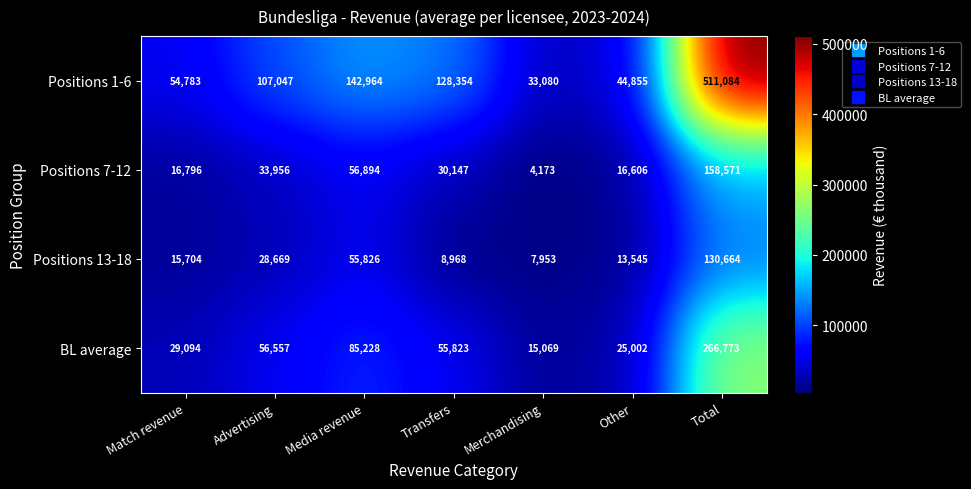

Which series has the largest total across all categories?

Positions 1-6